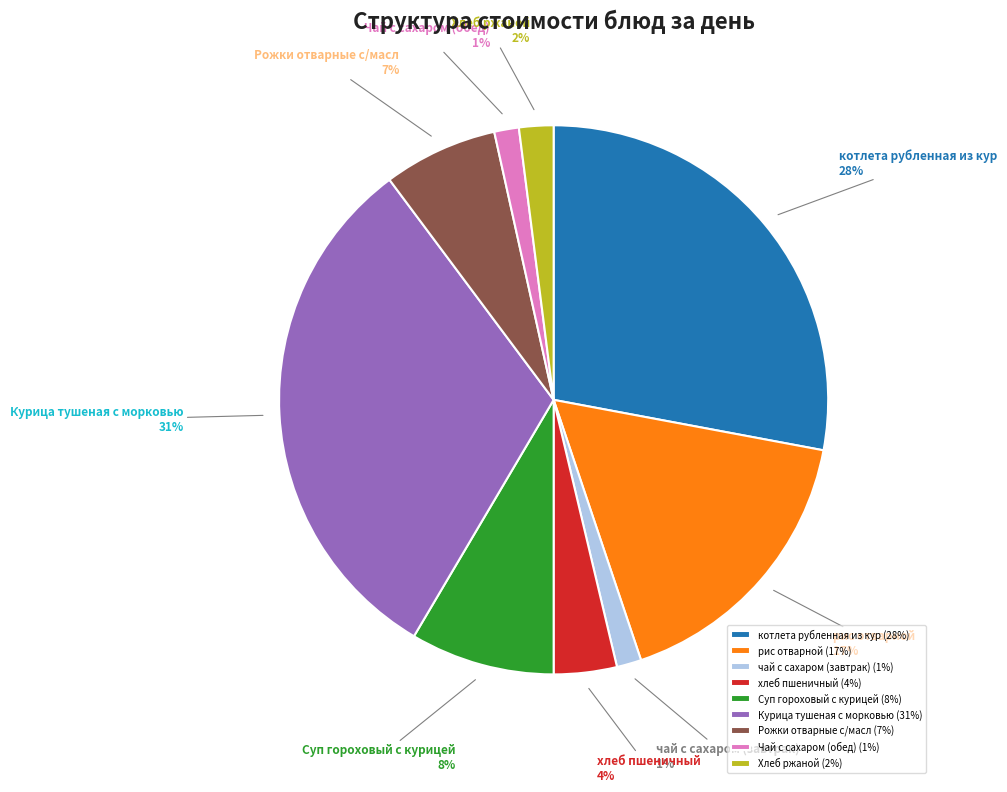

To the nearest percent, what is the difference between the Суп гороховый с курицей and Хлеб ржаной slice percentages?

6%